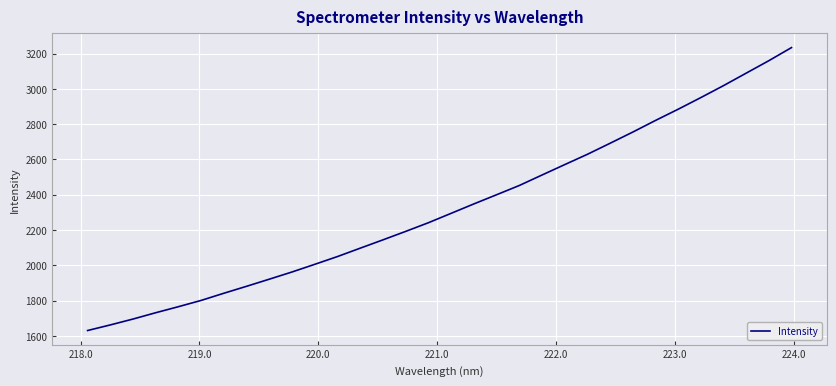

Does the chart display data point markers on the line(s)?

No